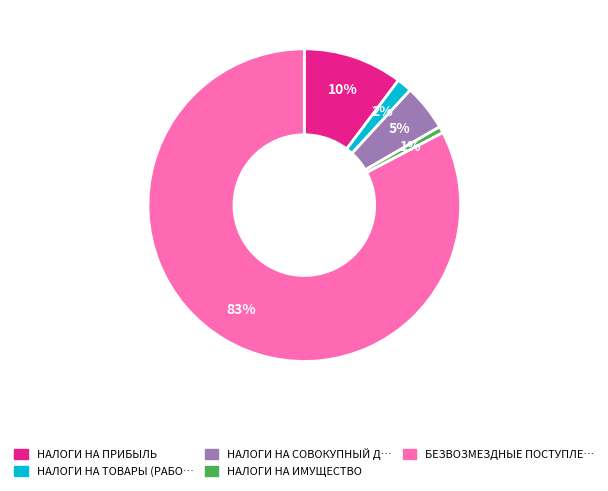

Does any single category account for the majority?

Yes